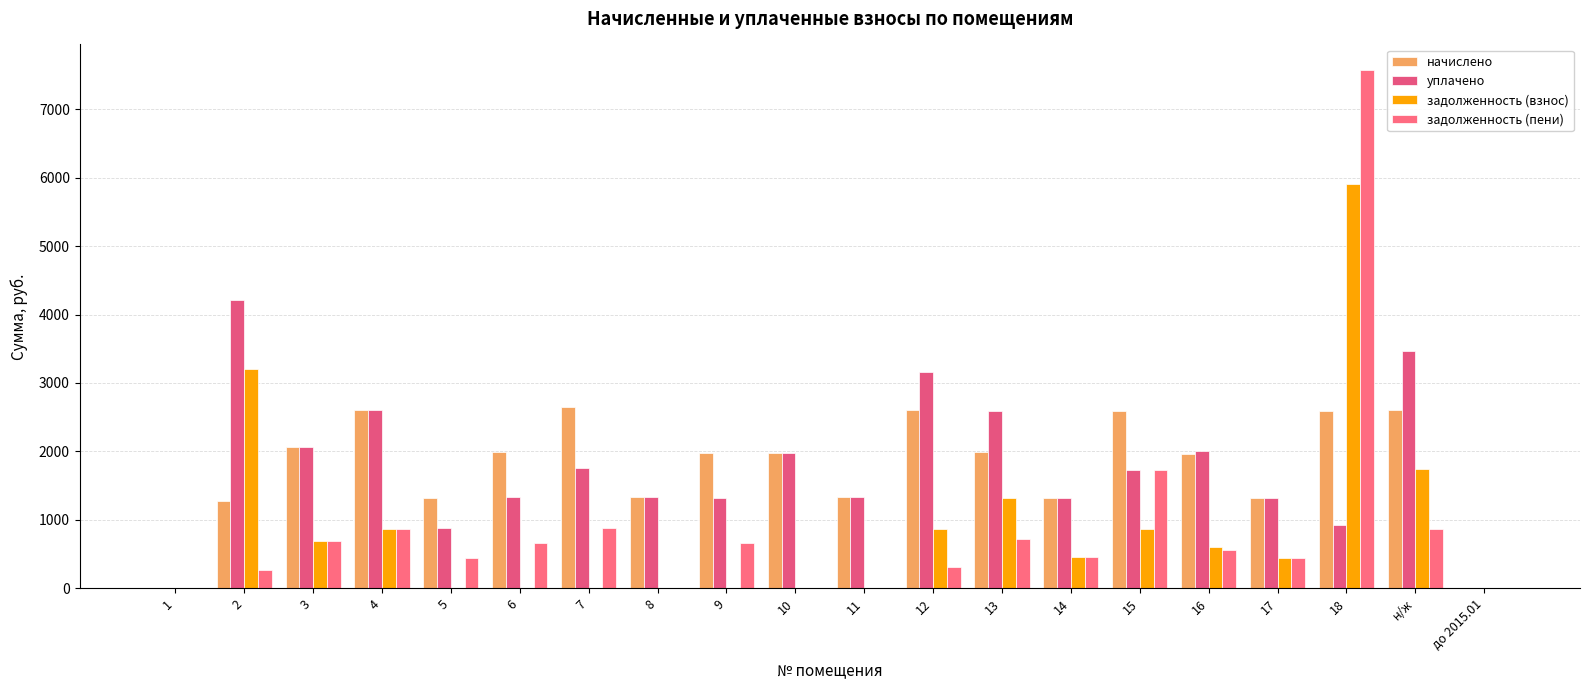

Reading left to right, extract all data points from this chart.

начислено: 0.0	1275.7	2064.7	2610.4	1319.9	1994.7	2647.3	1338.4	1976.2	1979.9	1331.0	2606.7	1994.7	1312.6	2592.0	1965.2	1319.9	2588.3	2599.3	0.0
уплачено: 0.0	4212.2	2064.7	2610.4	880.0	1329.8	1764.8	1338.4	1317.5	1979.9	1331.0	3164.8	2596.8	1312.6	1728.0	2009.5	1322.2	920.6	3465.8	0.0
задолженность (взнос): 0.0	3204.2	688.2	870.1	0.0	0.0	0.0	0.0	0.0	0.0	0.0	868.9	1324.5	453.8	864.0	608.6	440.0	5899.8	1738.2	0.0
задолженность (пени): 0.0	267.7	688.2	870.1	440.0	664.9	882.4	0.0	658.8	0.0	0.0	310.8	722.4	453.8	1728.0	564.3	437.7	7567.4	871.7	0.0